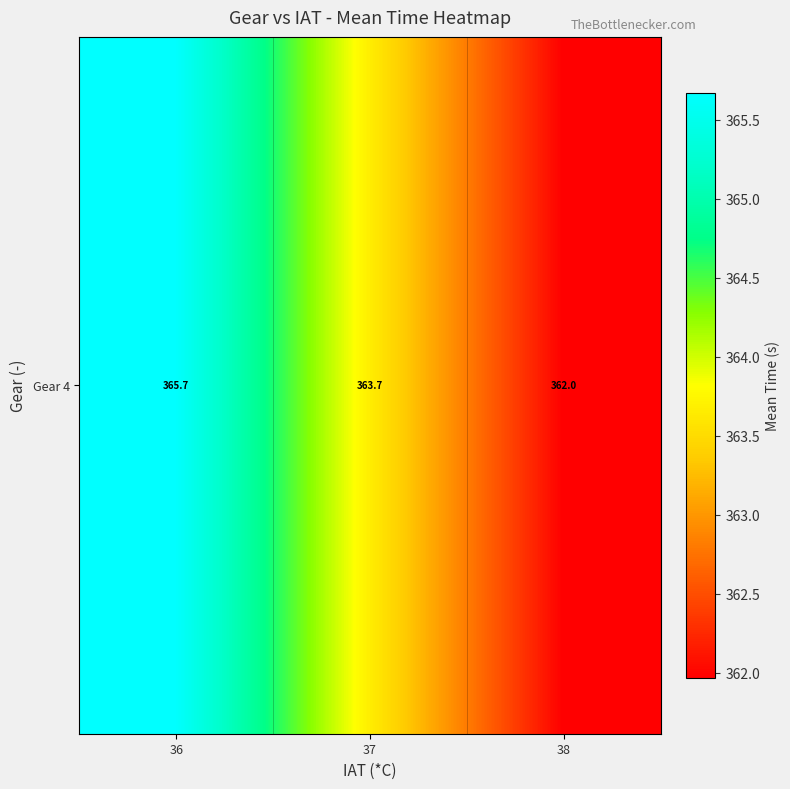

Count the values in the range 361 to 365.

2